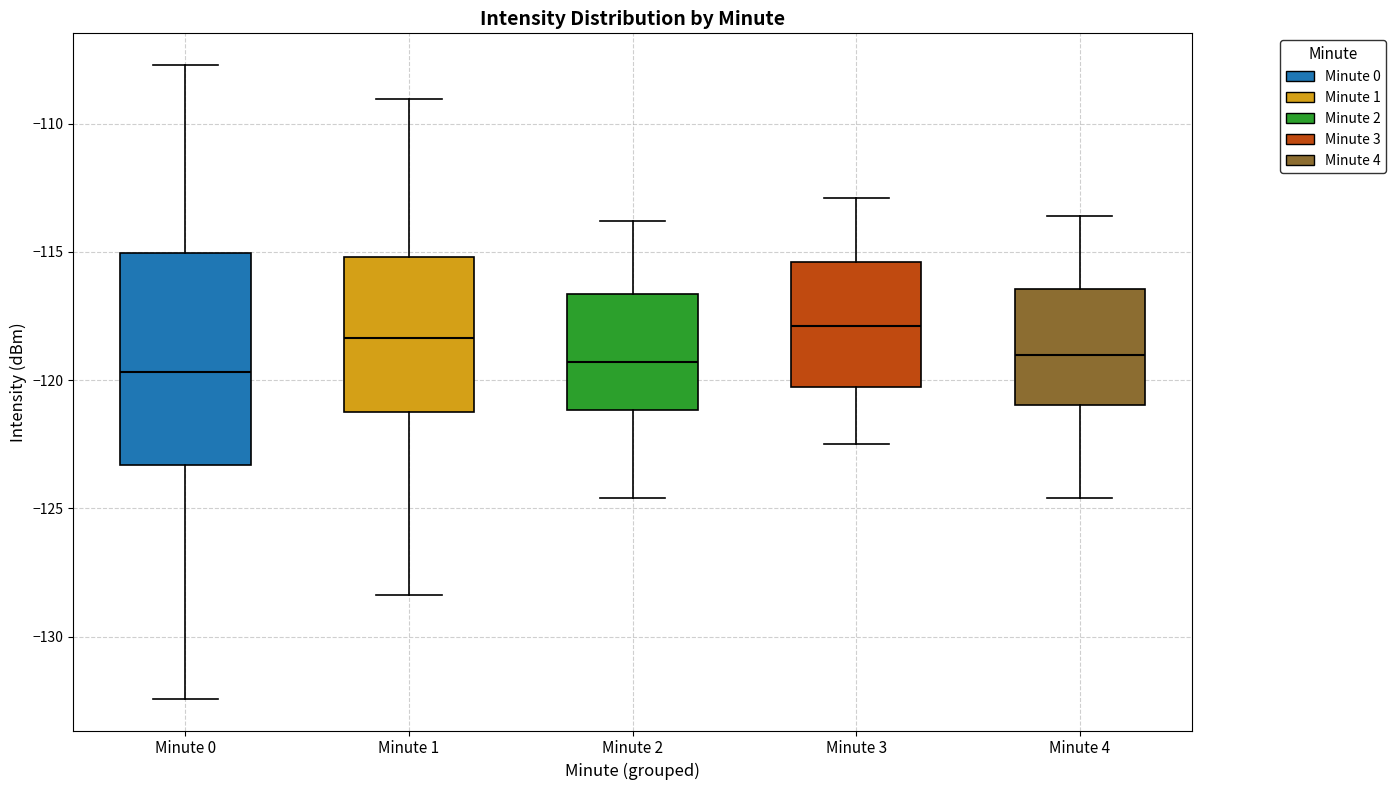

Reading left to right, transcribe this box plot: for each box, give where its median line is, the range the box spans, and where its two whiskers end, as read against the y-axis. The values are not printed on the chart, so give them approximately, as read against the axis.

Minute 0: median -119.5, box -123.5 to -115.0, whiskers -132.5 to -107.5
Minute 1: median -118.5, box -121.0 to -115.0, whiskers -128.5 to -109.0
Minute 2: median -119.5, box -121.0 to -116.5, whiskers -124.5 to -114.0
Minute 3: median -118.0, box -120.0 to -115.5, whiskers -122.5 to -113.0
Minute 4: median -119.0, box -121.0 to -116.5, whiskers -124.5 to -113.5